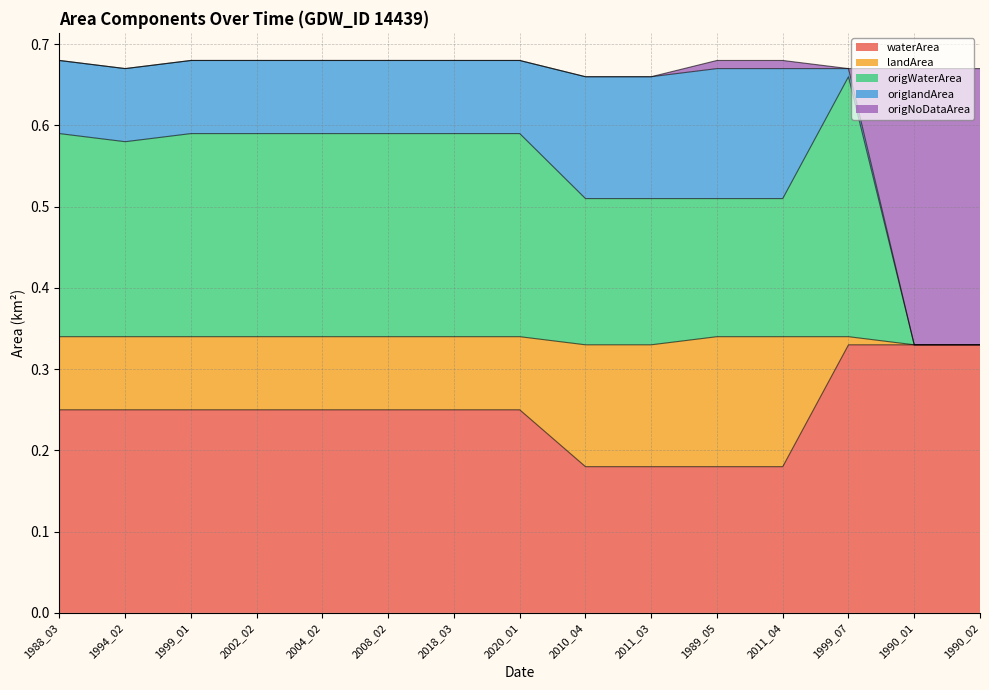

Does the chart have visible grid lines?

Yes